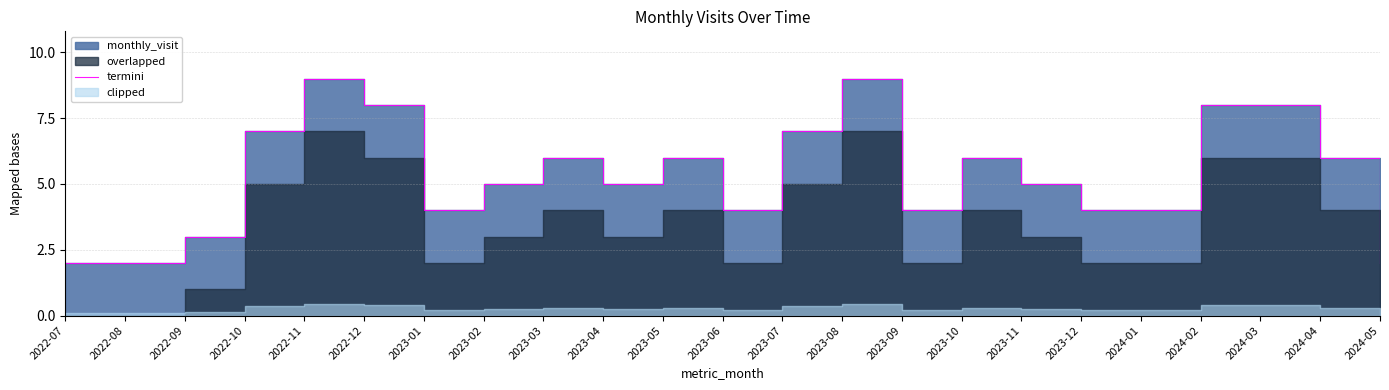

List the labels in order of value, largest first.

2022-11, 2023-08, 2022-12, 2024-02, 2024-03, 2022-10, 2023-07, 2023-03, 2023-05, 2023-10, 2024-04, 2023-02, 2023-04, 2023-11, 2023-01, 2023-06, 2023-09, 2023-12, 2024-01, 2022-09, 2022-07, 2022-08, 2024-05